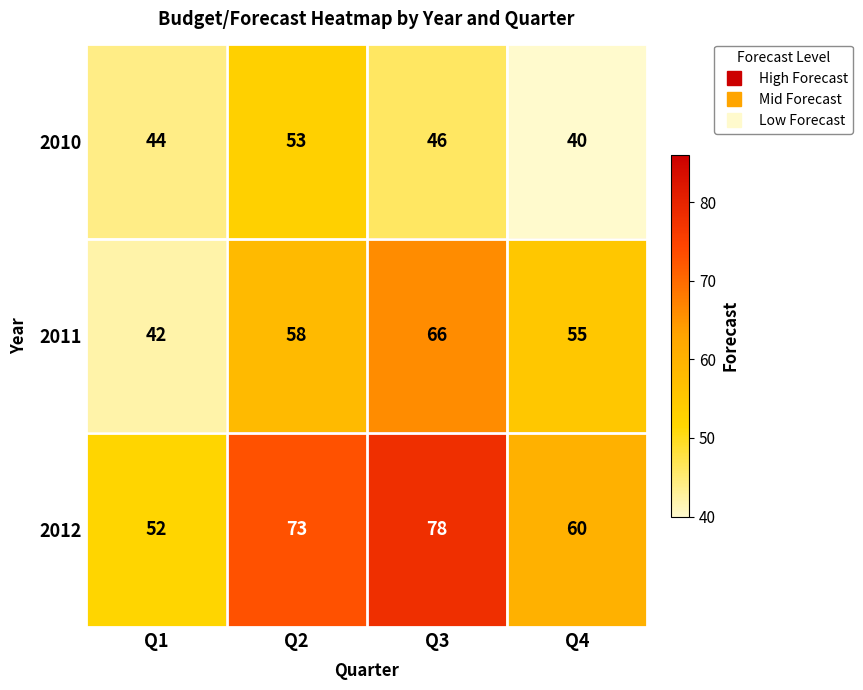

Where is 2010 nearest to the value 46?

Q3